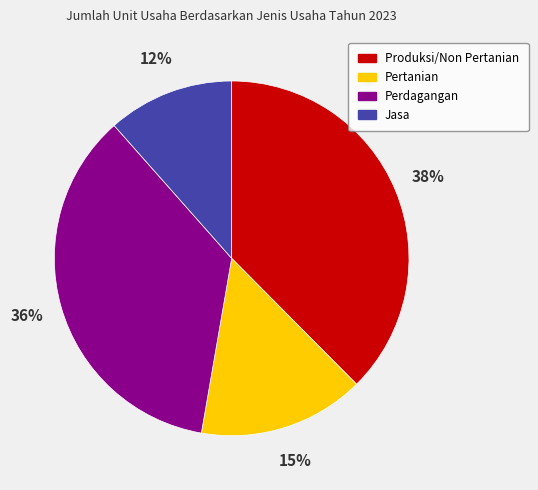

What is the largest slice in the pie chart?

Produksi/Non Pertanian